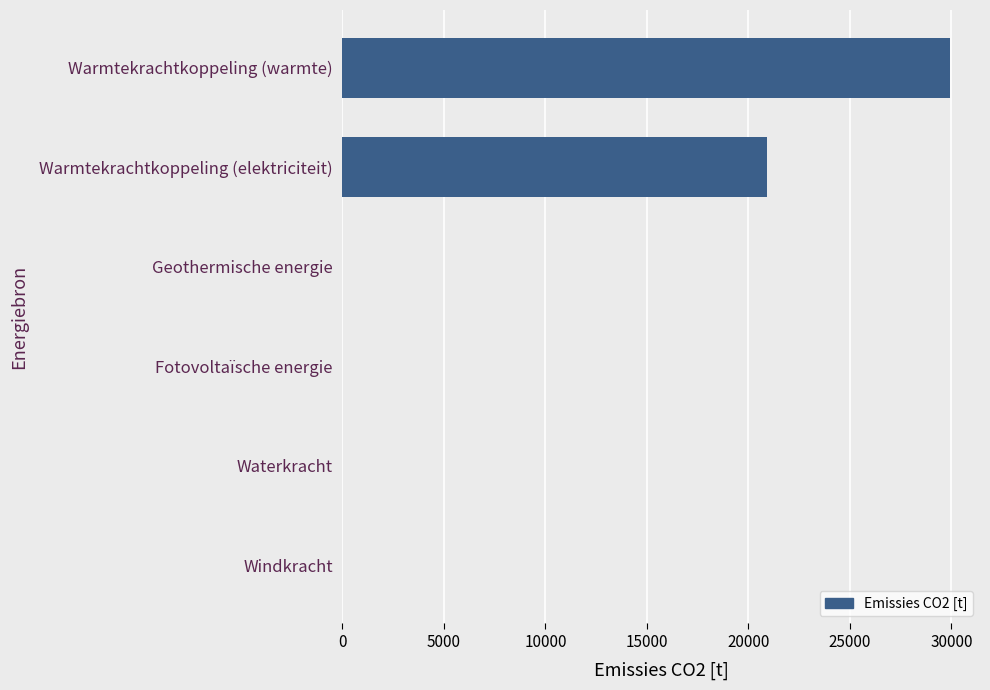

What is the sum of the values at Warmtekrachtkoppeling (warmte) and Fotovoltaïsche energie?

29919.1